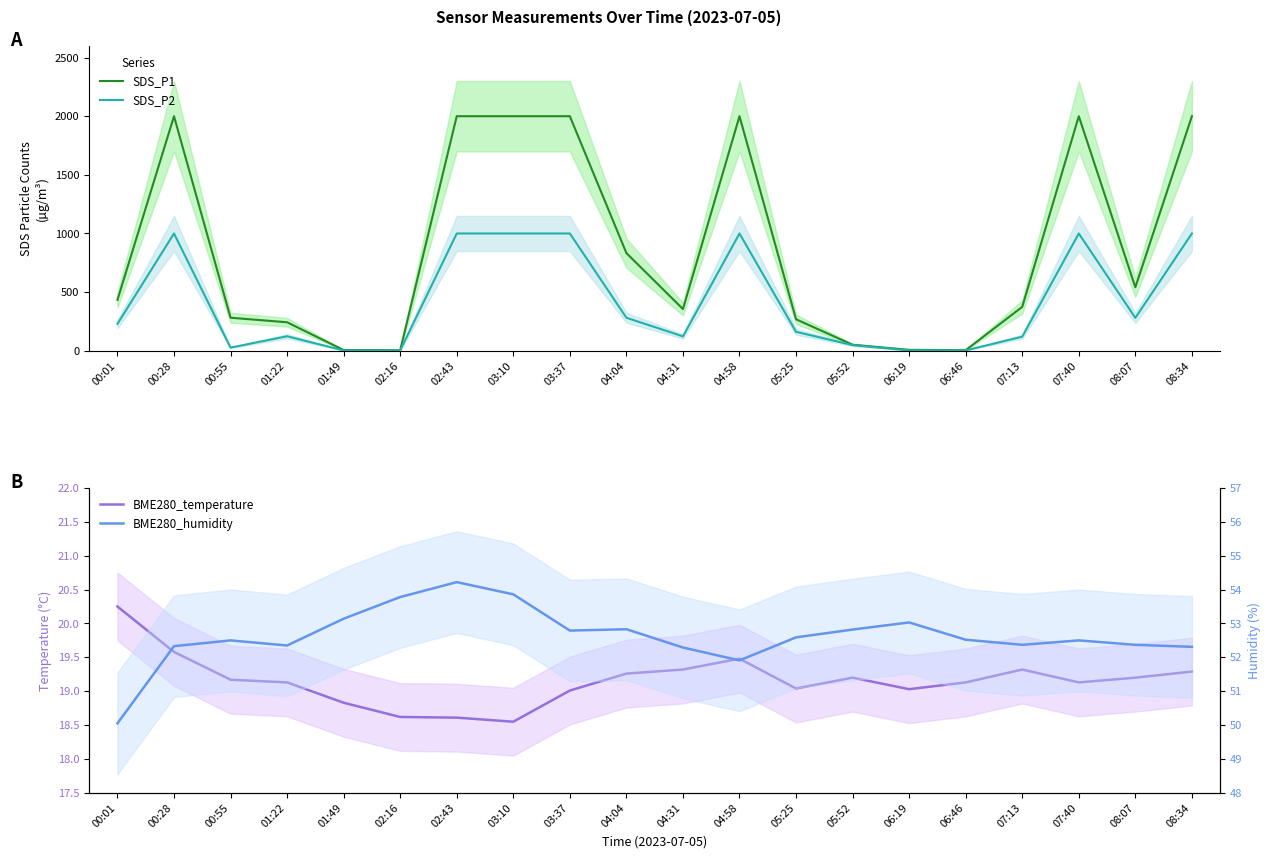

The value of SDS_P2 at 05:25 is 289.4. True or false?

False